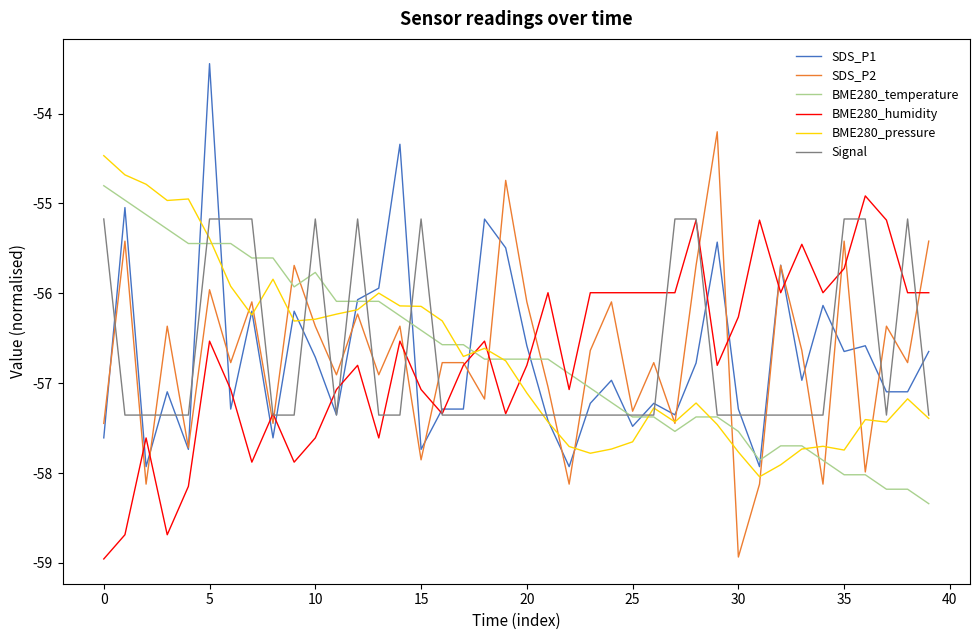

What is the lowest value of the SDS_P1 series?

-57.9